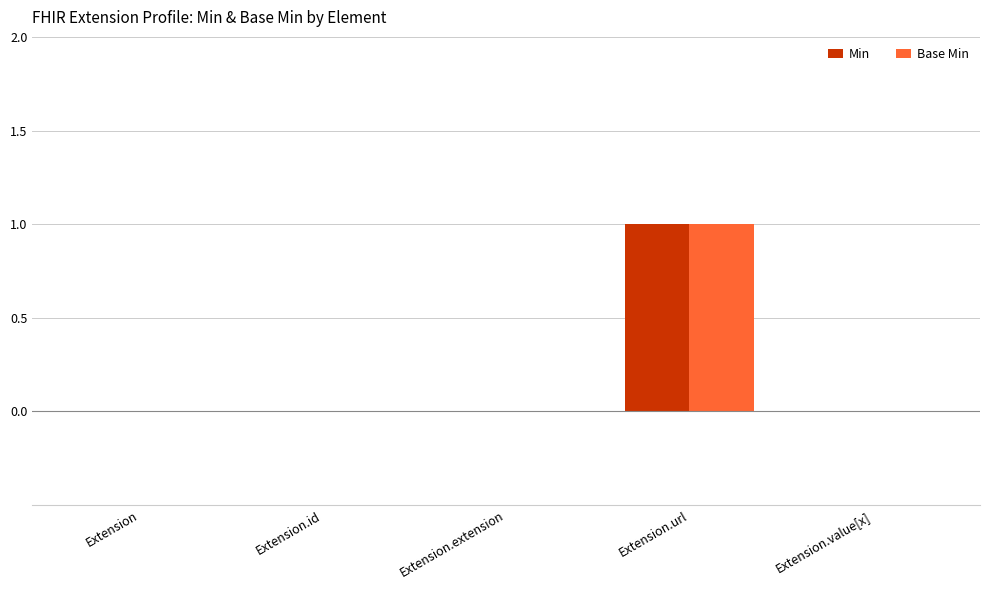

At which category does the chart reach its peak across all series?

Extension.url